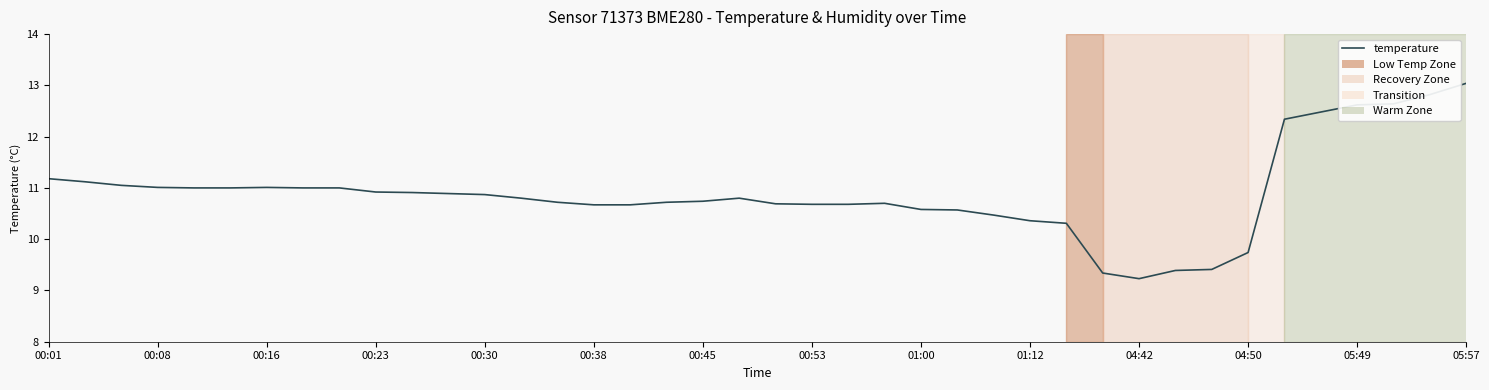

True or false: there are more than 2 points higher than both neighbors.

True